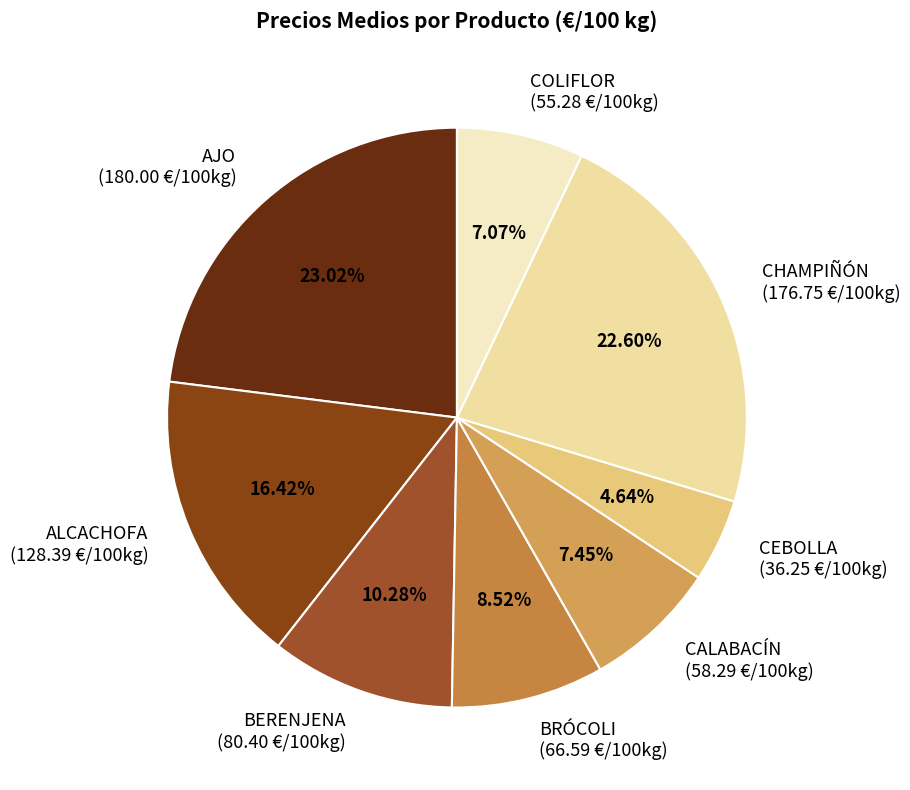

True or false: AJO accounts for 23% of the total.

True